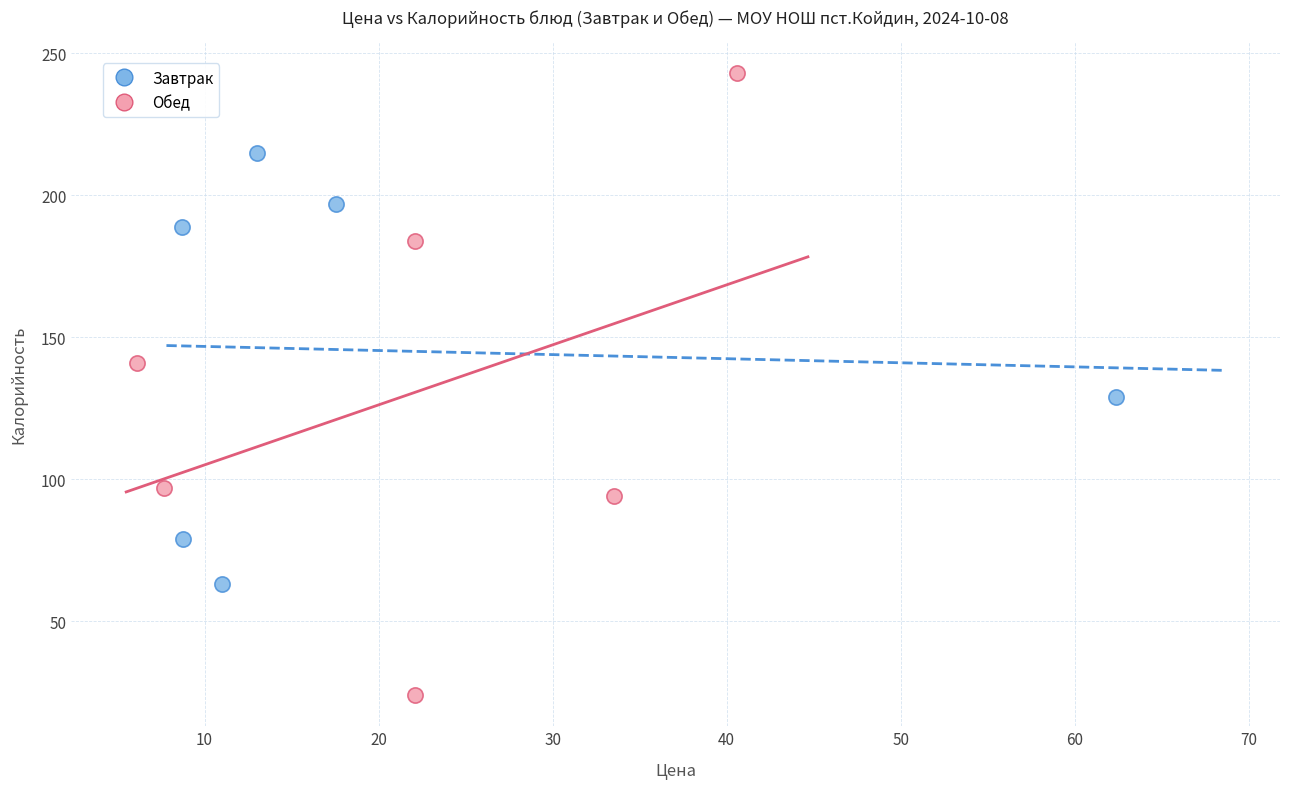

Which series reaches the maximum Y coordinate?

Обед